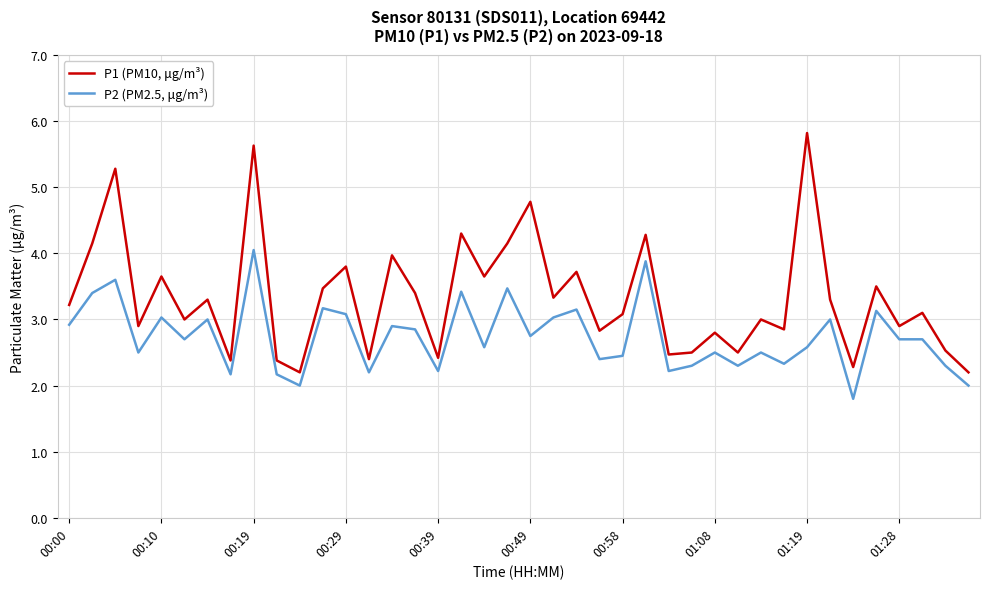

Count the number of categories in the chart.

40